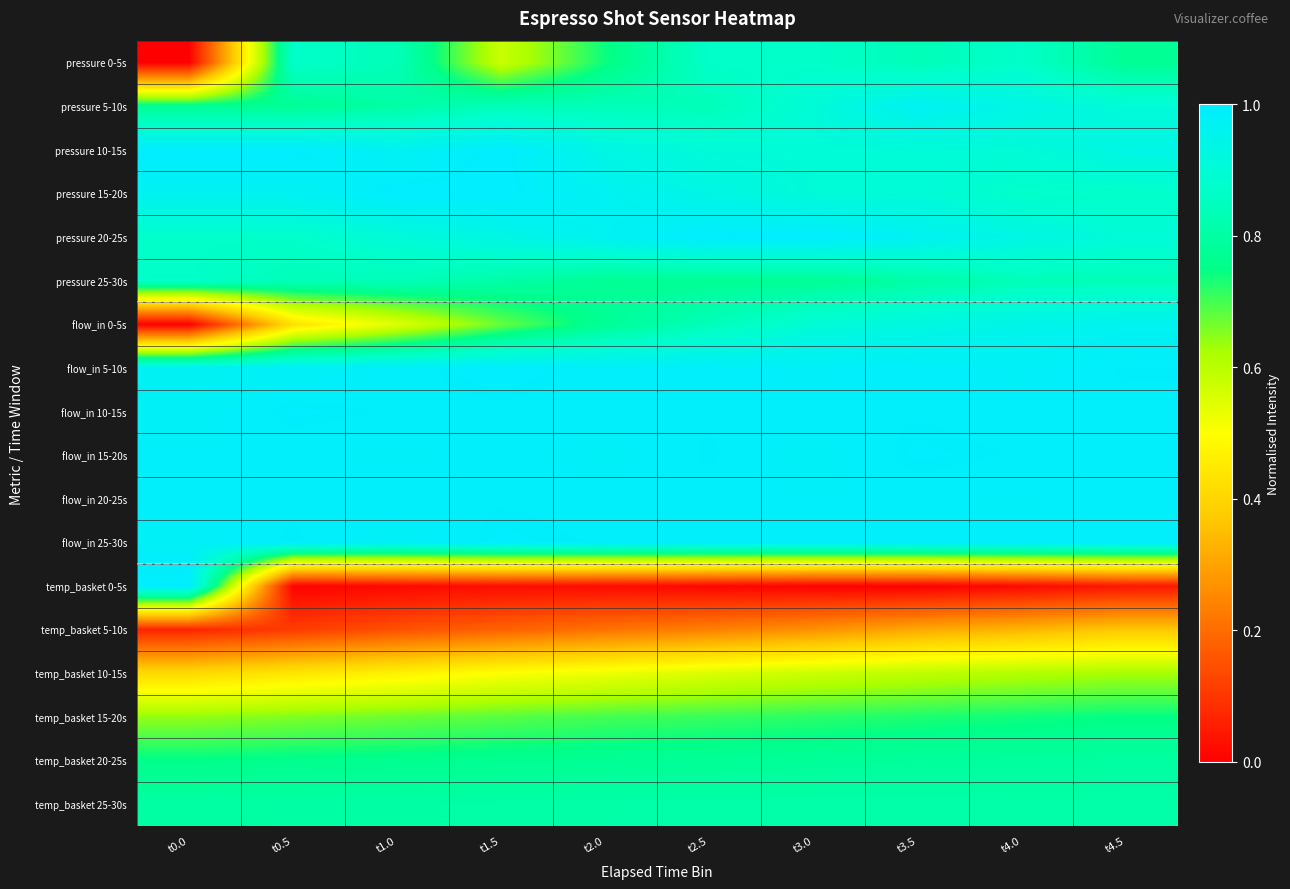

Reading left to right, extract all data points from this chart.

pressure 0-5s: t0.0=0.0	t0.5=0.9	t1.0=0.8	t1.5=0.6	t2.0=0.7	t2.5=0.9	t3.0=0.9	t3.5=0.8	t4.0=0.9	t4.5=0.8
pressure 5-10s: t0.0=0.8	t0.5=0.8	t1.0=0.8	t1.5=0.8	t2.0=0.8	t2.5=0.8	t3.0=0.9	t3.5=1.0	t4.0=0.9	t4.5=0.9
pressure 10-15s: t0.0=1.0	t0.5=1.0	t1.0=1.0	t1.5=1.0	t2.0=0.9	t2.5=0.9	t3.0=0.9	t3.5=0.9	t4.0=0.9	t4.5=0.9
pressure 15-20s: t0.0=1.0	t0.5=1.0	t1.0=1.0	t1.5=1.0	t2.0=1.0	t2.5=0.9	t3.0=0.9	t3.5=0.9	t4.0=0.9	t4.5=0.9
pressure 20-25s: t0.0=0.9	t0.5=0.9	t1.0=0.9	t1.5=0.9	t2.0=1.0	t2.5=1.0	t3.0=1.0	t3.5=1.0	t4.0=0.9	t4.5=0.9
pressure 25-30s: t0.0=0.9	t0.5=0.8	t1.0=0.8	t1.5=0.8	t2.0=0.8	t2.5=0.8	t3.0=0.8	t3.5=0.8	t4.0=0.8	t4.5=0.8
flow_in 0-5s: t0.0=0.0	t0.5=0.4	t1.0=0.5	t1.5=0.7	t2.0=0.8	t2.5=0.8	t3.0=0.9	t3.5=0.9	t4.0=0.9	t4.5=1.0
flow_in 5-10s: t0.0=1.0	t0.5=1.0	t1.0=1.0	t1.5=1.0	t2.0=1.0	t2.5=1.0	t3.0=1.0	t3.5=1.0	t4.0=1.0	t4.5=1.0
flow_in 10-15s: t0.0=1.0	t0.5=1.0	t1.0=1.0	t1.5=1.0	t2.0=1.0	t2.5=1.0	t3.0=1.0	t3.5=1.0	t4.0=1.0	t4.5=1.0
flow_in 15-20s: t0.0=1.0	t0.5=1.0	t1.0=1.0	t1.5=1.0	t2.0=1.0	t2.5=1.0	t3.0=1.0	t3.5=1.0	t4.0=1.0	t4.5=1.0
flow_in 20-25s: t0.0=1.0	t0.5=1.0	t1.0=1.0	t1.5=1.0	t2.0=1.0	t2.5=1.0	t3.0=1.0	t3.5=1.0	t4.0=1.0	t4.5=1.0
flow_in 25-30s: t0.0=1.0	t0.5=1.0	t1.0=1.0	t1.5=1.0	t2.0=1.0	t2.5=1.0	t3.0=1.0	t3.5=1.0	t4.0=1.0	t4.5=1.0
temp_basket 0-5s: t0.0=1.0	t0.5=0.0	t1.0=0.0	t1.5=0.0	t2.0=0.0	t2.5=0.0	t3.0=0.0	t3.5=0.0	t4.0=0.0	t4.5=0.0
temp_basket 5-10s: t0.0=0.1	t0.5=0.1	t1.0=0.1	t1.5=0.2	t2.0=0.2	t2.5=0.2	t3.0=0.3	t3.5=0.3	t4.0=0.3	t4.5=0.4
temp_basket 10-15s: t0.0=0.4	t0.5=0.4	t1.0=0.5	t1.5=0.5	t2.0=0.5	t2.5=0.6	t3.0=0.6	t3.5=0.6	t4.0=0.6	t4.5=0.6
temp_basket 15-20s: t0.0=0.6	t0.5=0.7	t1.0=0.7	t1.5=0.7	t2.0=0.7	t2.5=0.7	t3.0=0.7	t3.5=0.7	t4.0=0.7	t4.5=0.7
temp_basket 20-25s: t0.0=0.8	t0.5=0.8	t1.0=0.8	t1.5=0.8	t2.0=0.8	t2.5=0.8	t3.0=0.8	t3.5=0.8	t4.0=0.8	t4.5=0.8
temp_basket 25-30s: t0.0=0.8	t0.5=0.8	t1.0=0.8	t1.5=0.8	t2.0=0.8	t2.5=0.8	t3.0=0.8	t3.5=0.8	t4.0=0.8	t4.5=0.8